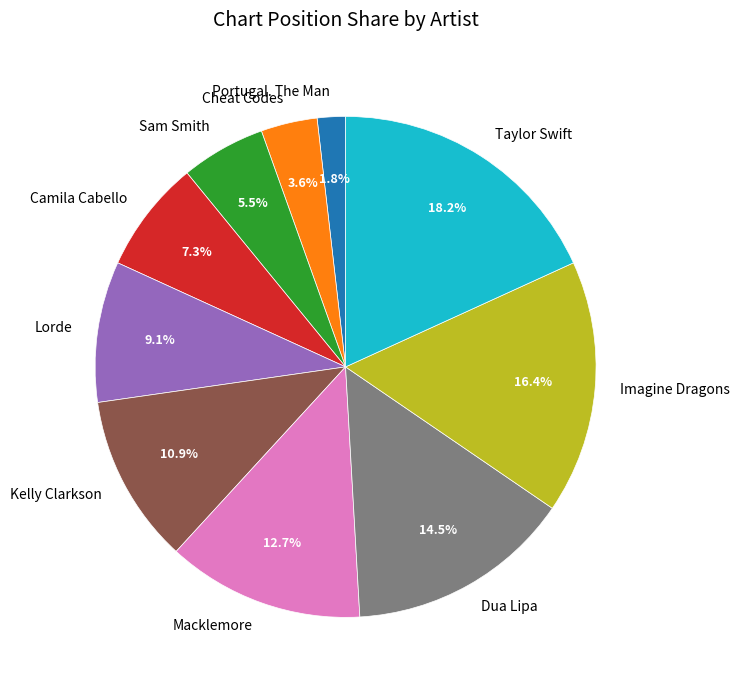

How many segments does this pie chart have?

10